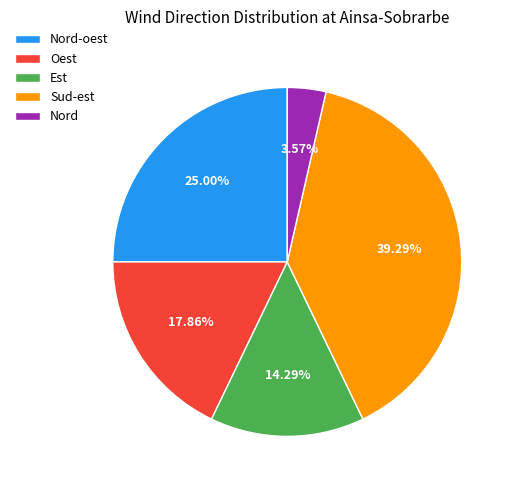

Which has a higher value, Nord-oest or Sud-est?

Sud-est